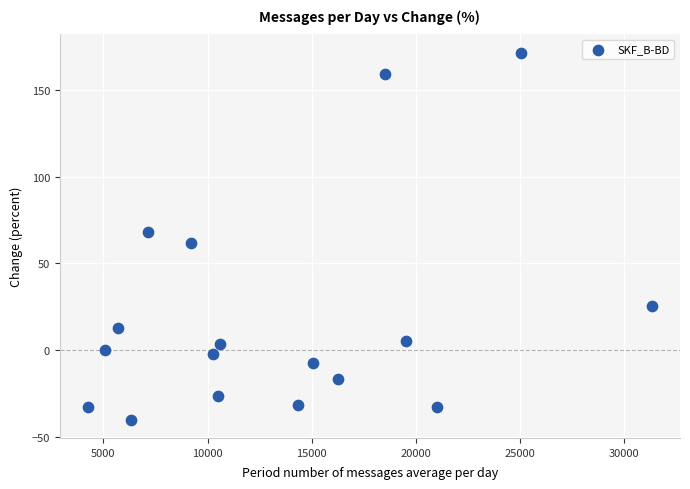

What is the range of Y values (max minus min)?

211.5